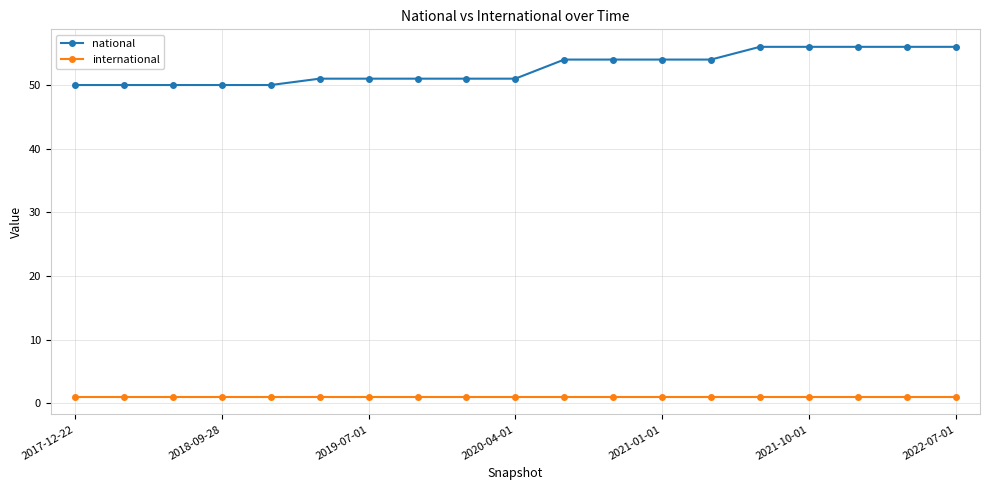

What is the lowest value of the national series?

50